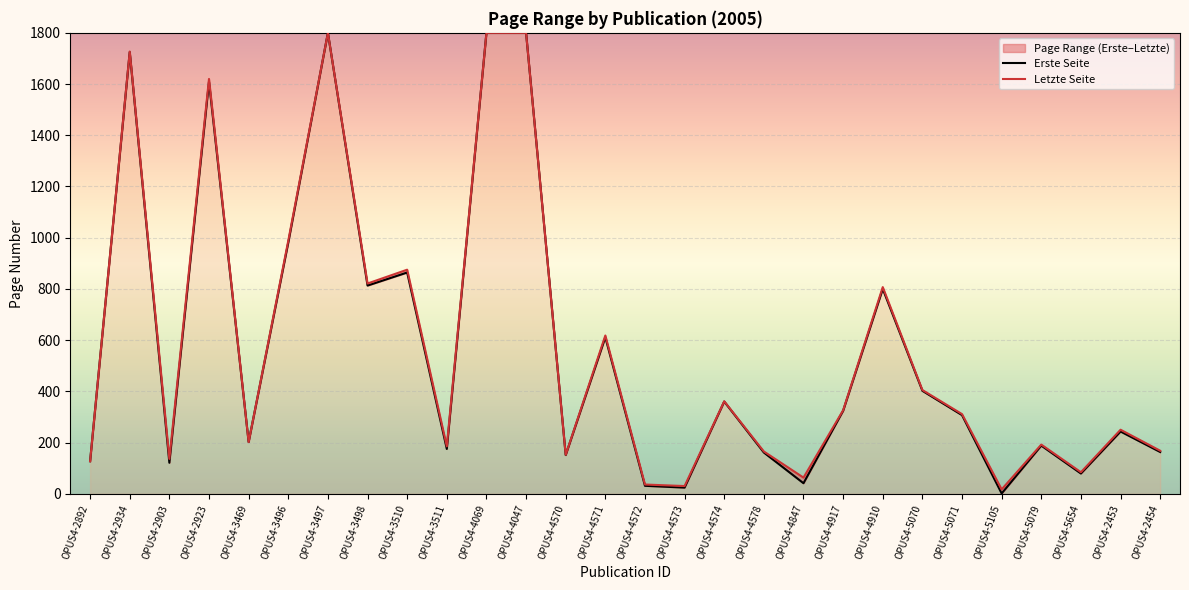

Rank the series at OPUS4-4572 from lowest to highest value.

Erste Seite, Letzte Seite